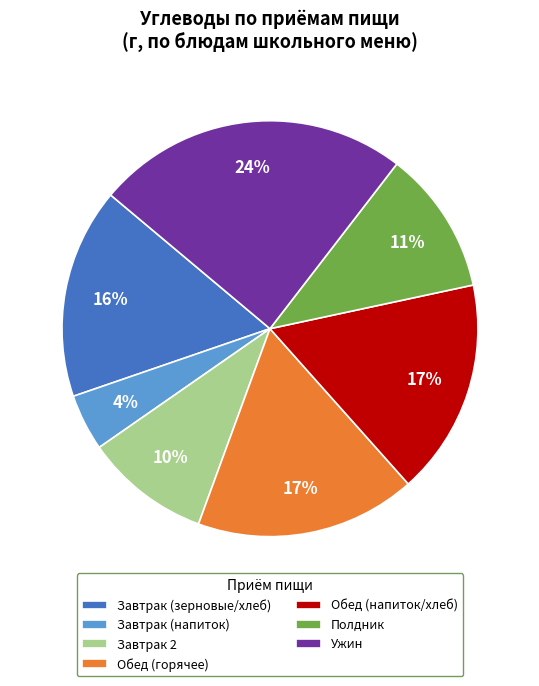

Is there a majority slice in this chart?

No